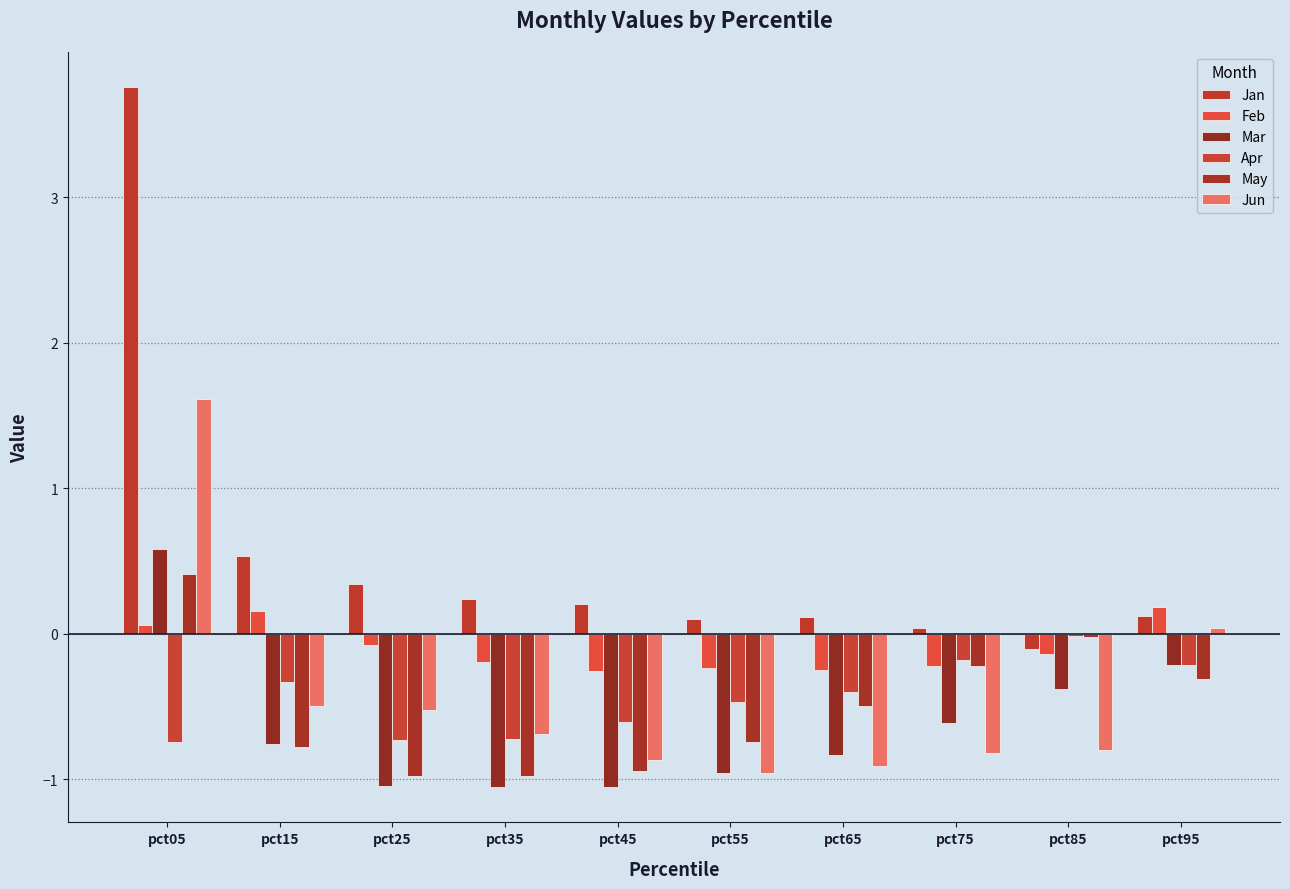

What is the minimum value shown in the chart?

-1.1